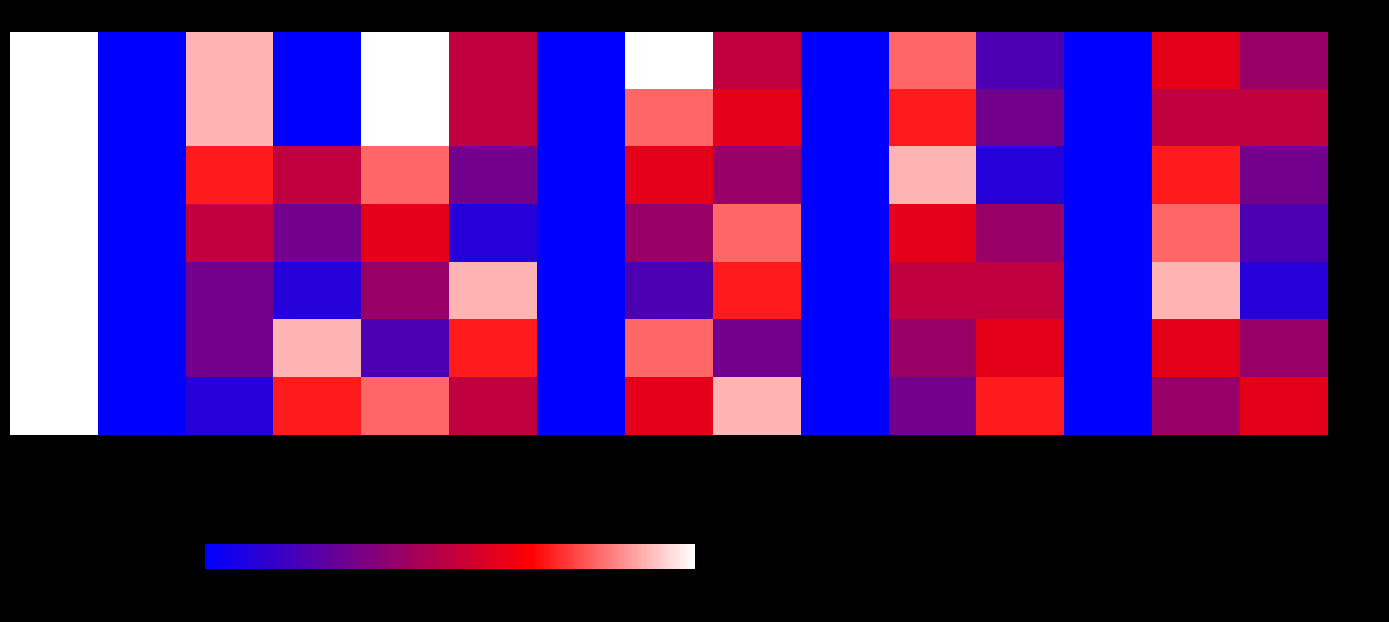

Rank the series by their maximum value, from highest to lowest.

983, 966, 235, 69, 68, 51, 28